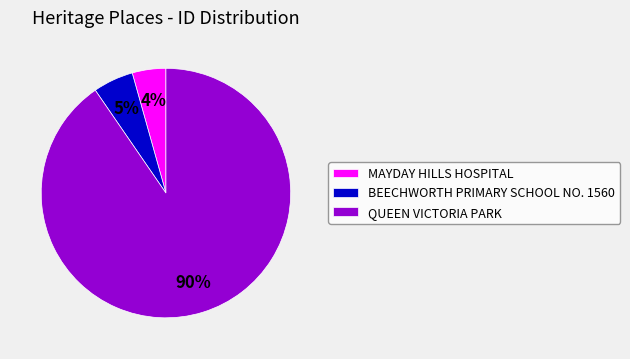

Is BEECHWORTH PRIMARY SCHOOL NO. 1560 the majority of the pie?

No